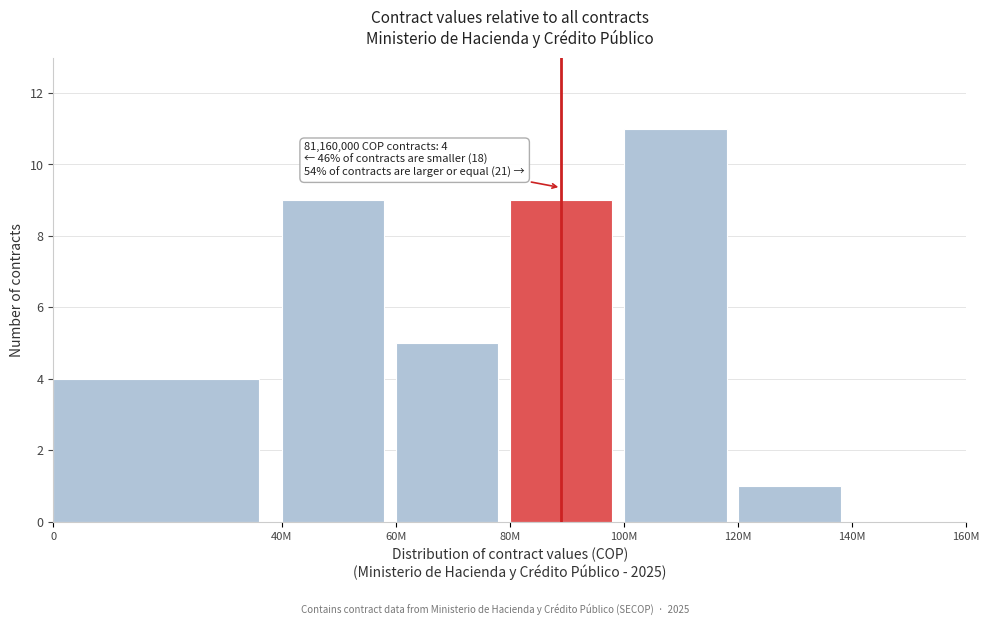

Reading left to right, list all the values displayed in this chart.

0=4	40M=9	60M=5	80M=9	100M=11	120M=1	140M=0